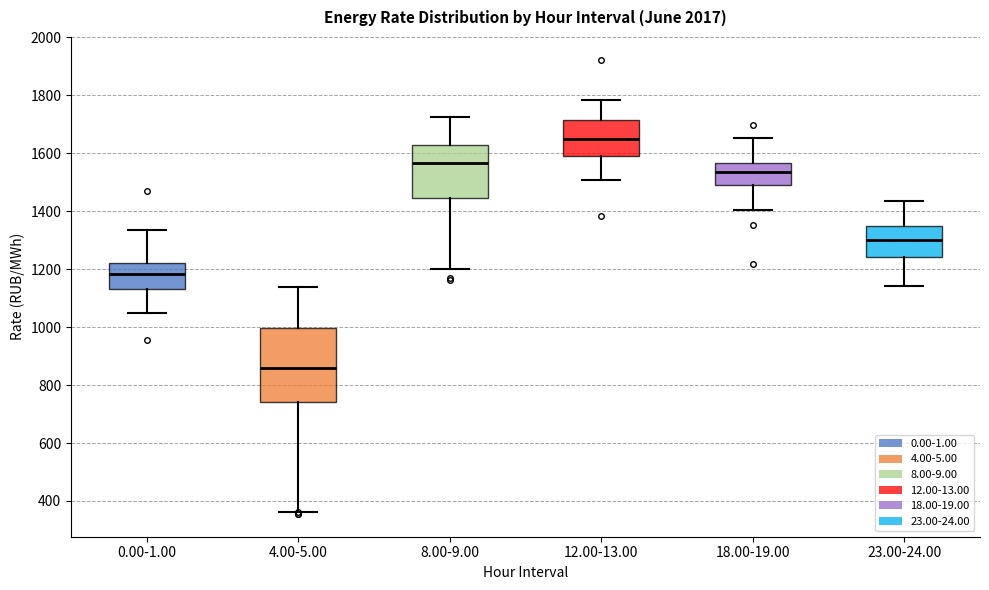

Where is the upper edge of the box for 0.00-1.00 on the y-axis? The values are not printed on the chart, so give them approximately, as read against the axis.

1220